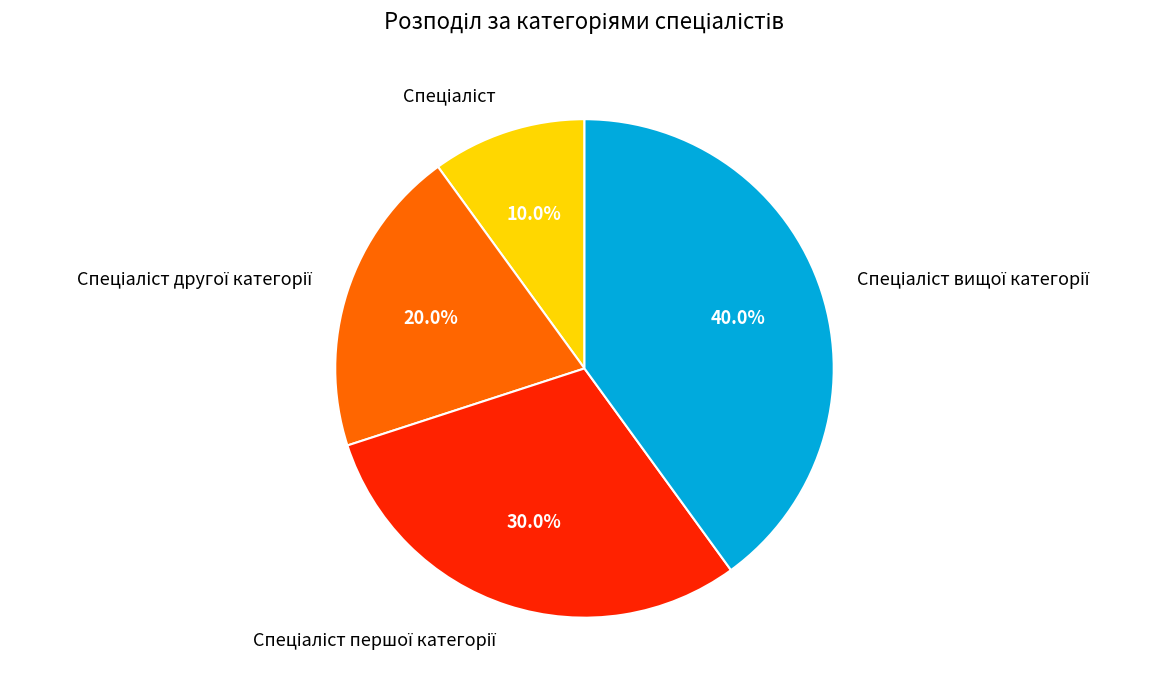

Count the number of slices in the pie.

4